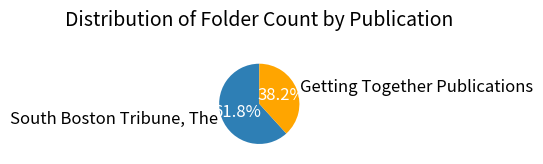

How many slices are in this pie chart?

2